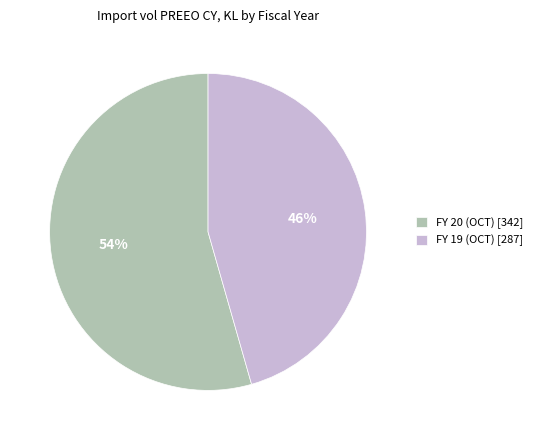

Which category has the smallest portion of the pie?

FY 19 (OCT)